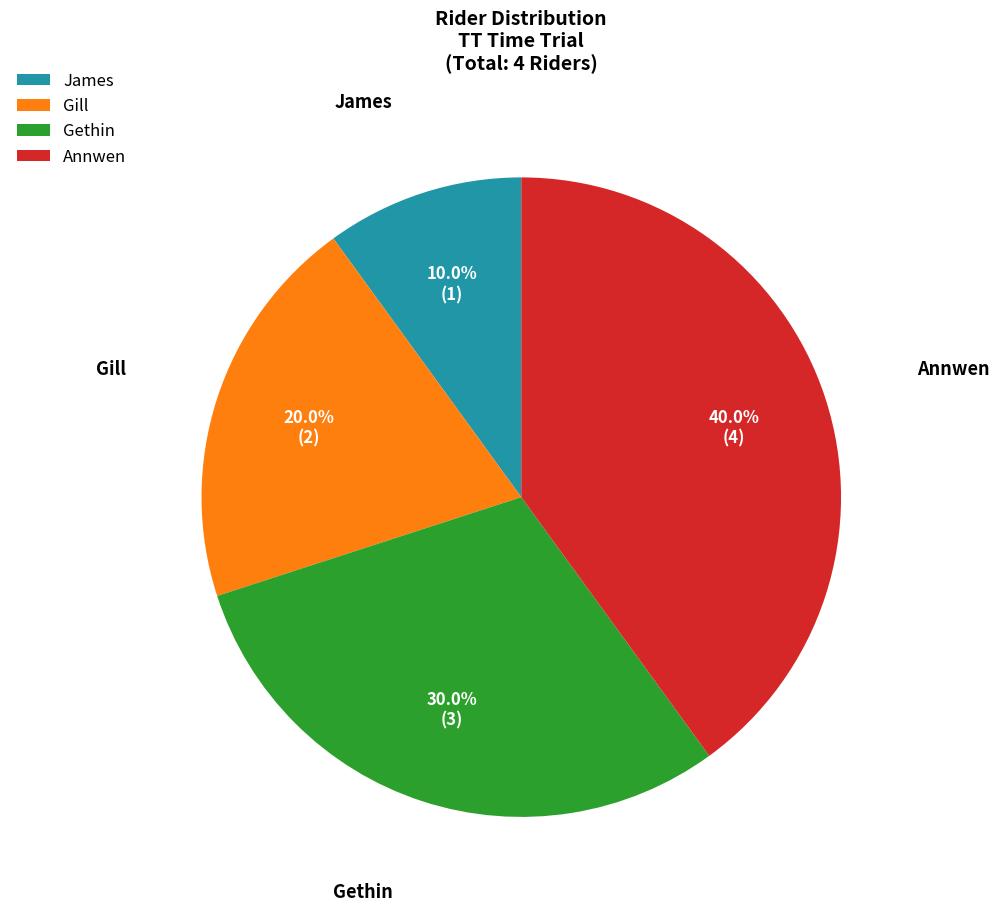

What is the largest slice in the pie chart?

Annwen